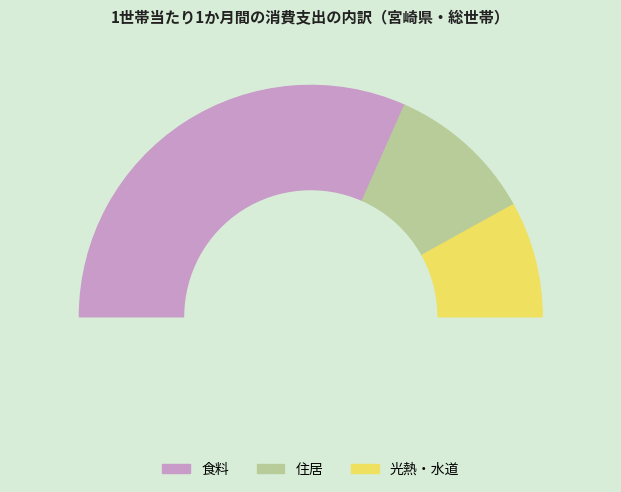

Is there a majority slice in this chart?

No